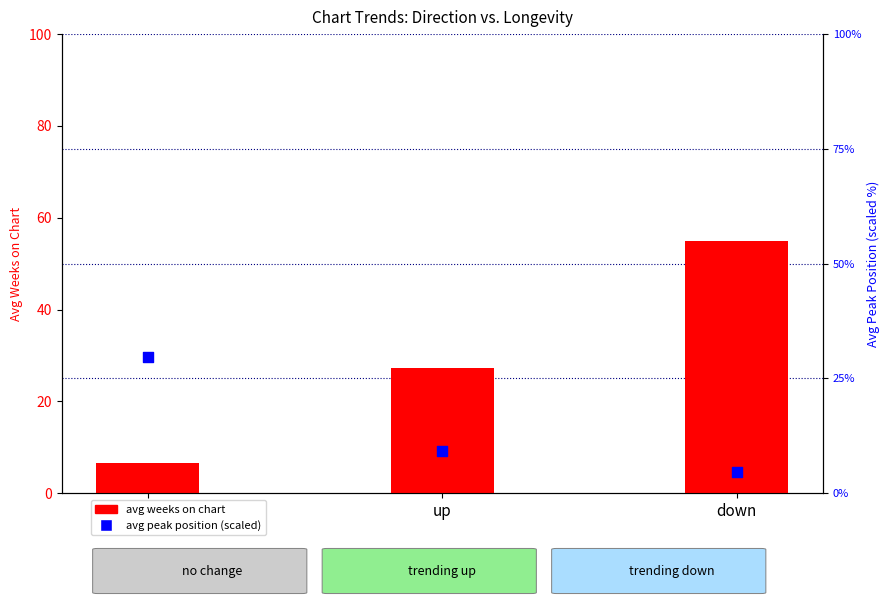

Is the value of avg peak position (scaled) at - greater than the value of avg weeks on chart at -?

Yes